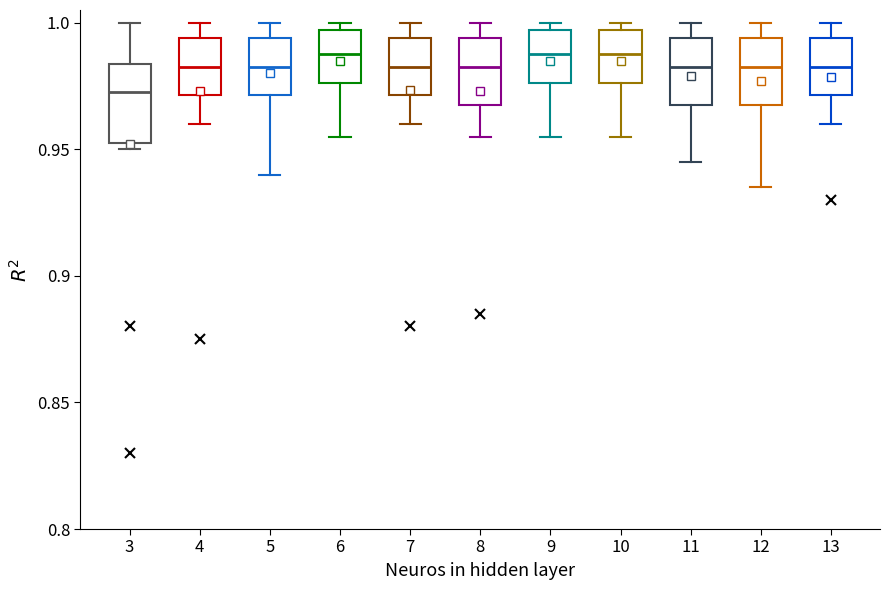

Where is the upper edge of the box at x = 8 on the y-axis? The values are not printed on the chart, so give them approximately, as read against the axis.

0.995